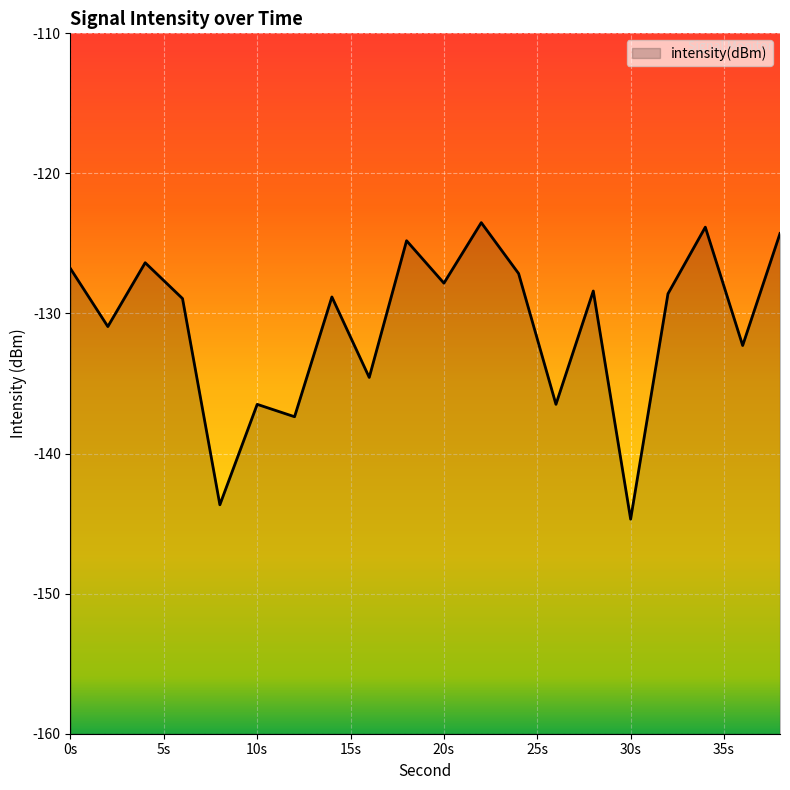

Which has a higher value, 0s or 10s?

0s